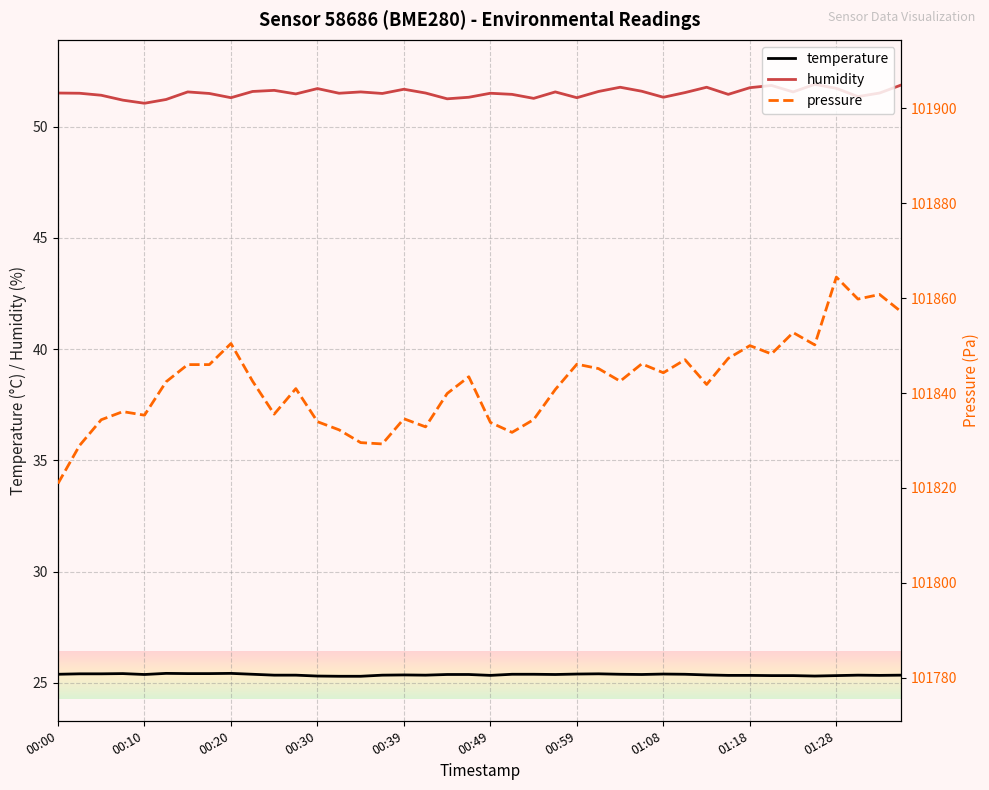

How many series are shown in this chart?

3